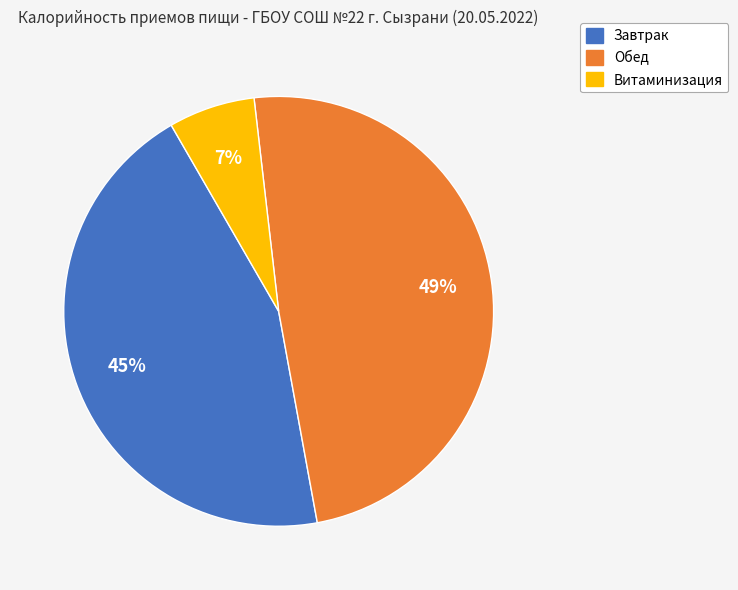

Does any single category account for the majority?

No